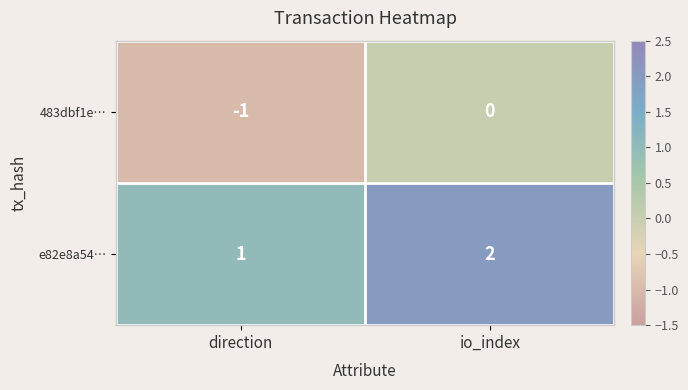

Is it true that 483dbf1e… equals 0 at io_index?

True